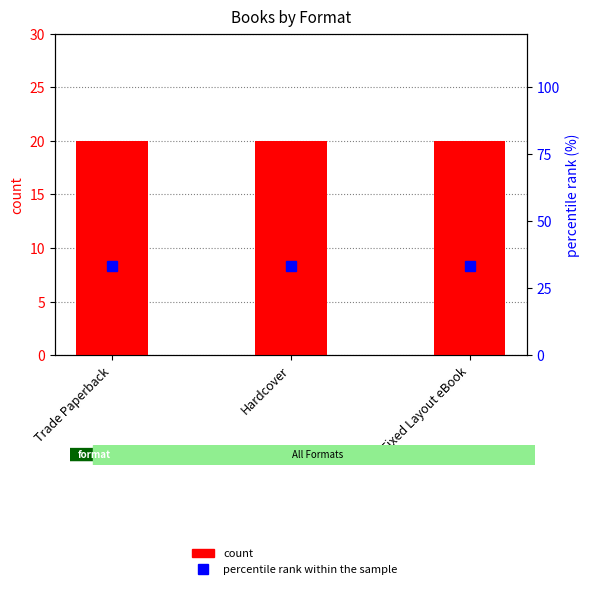

What are all the series names shown in the legend?

count, percentile rank within the sample